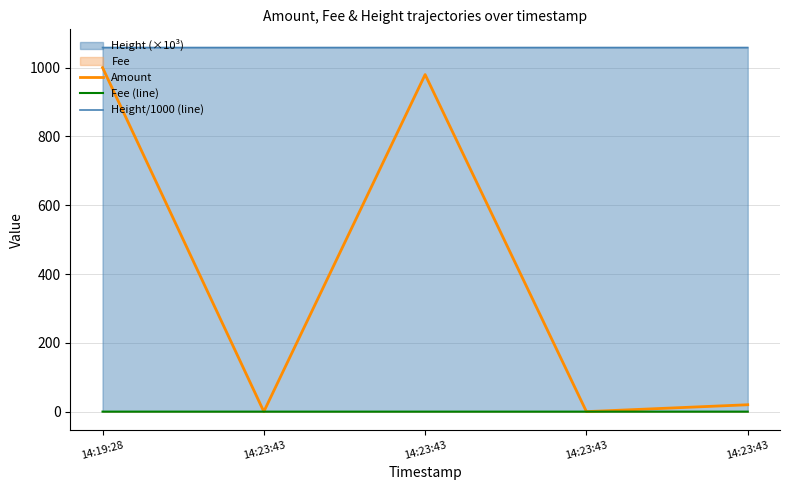

Which series has the widest spread of values?

Amount